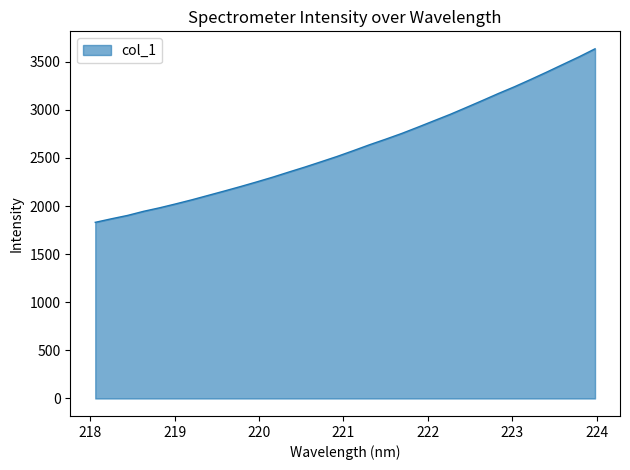

What is the difference between the maximum and minimum values?

1803.2